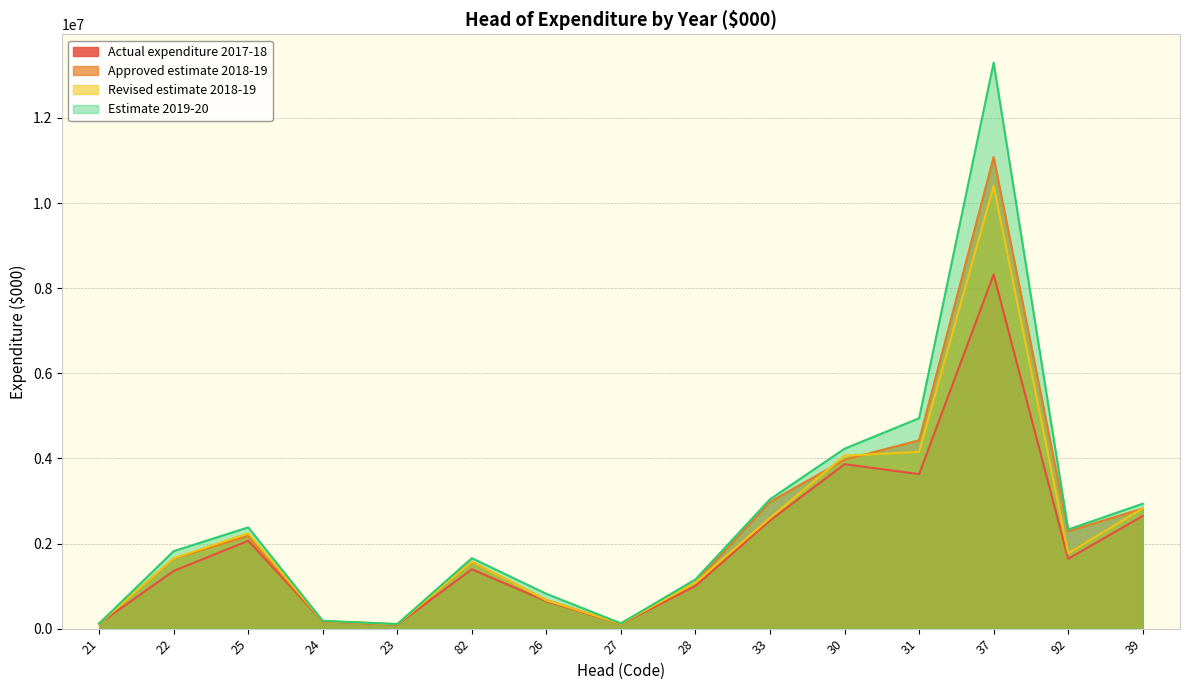

At how many categories does at least one series exceed 6582905?

1